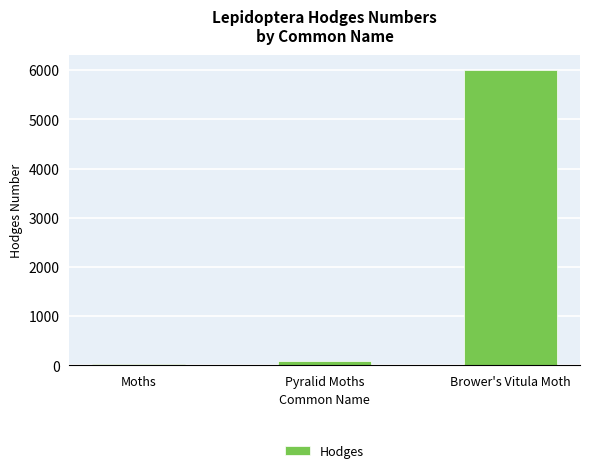

Rank the categories by value from highest to lowest.

Brower's Vitula Moth, Pyralid Moths, Moths